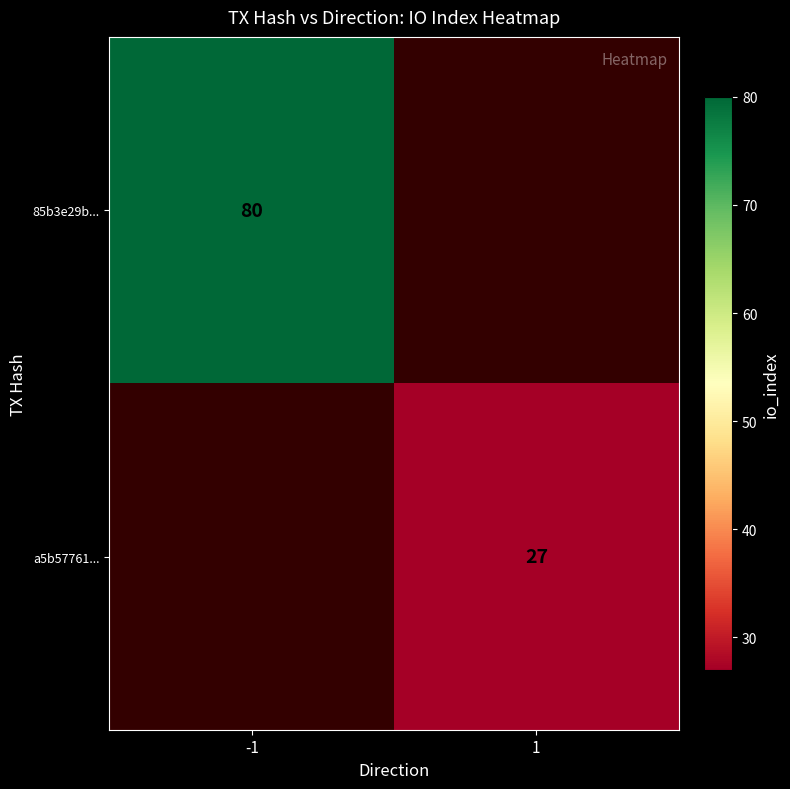

Which label corresponds to the largest value in the chart?

-1